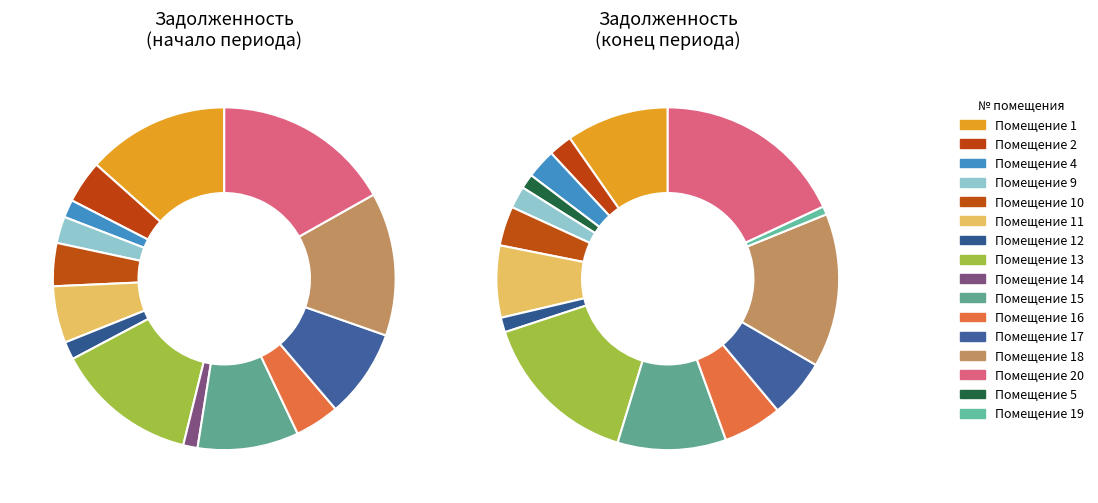

Is the sum of 13 and 4 greater than half?

No